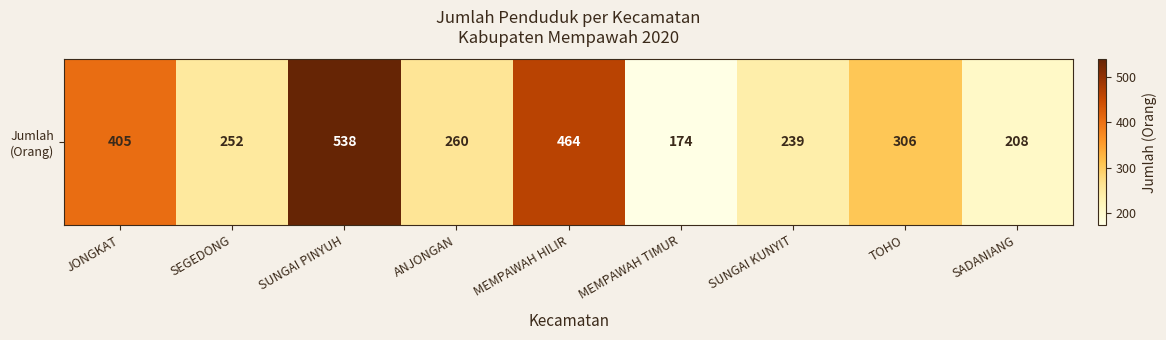

Is it true that the value at MEMPAWAH TIMUR is 174?

True